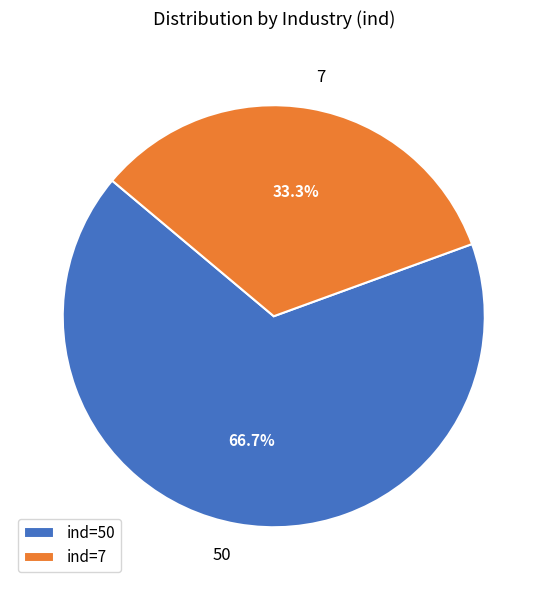

Do ind=50 and ind=7 together represent more than half of the pie?

Yes